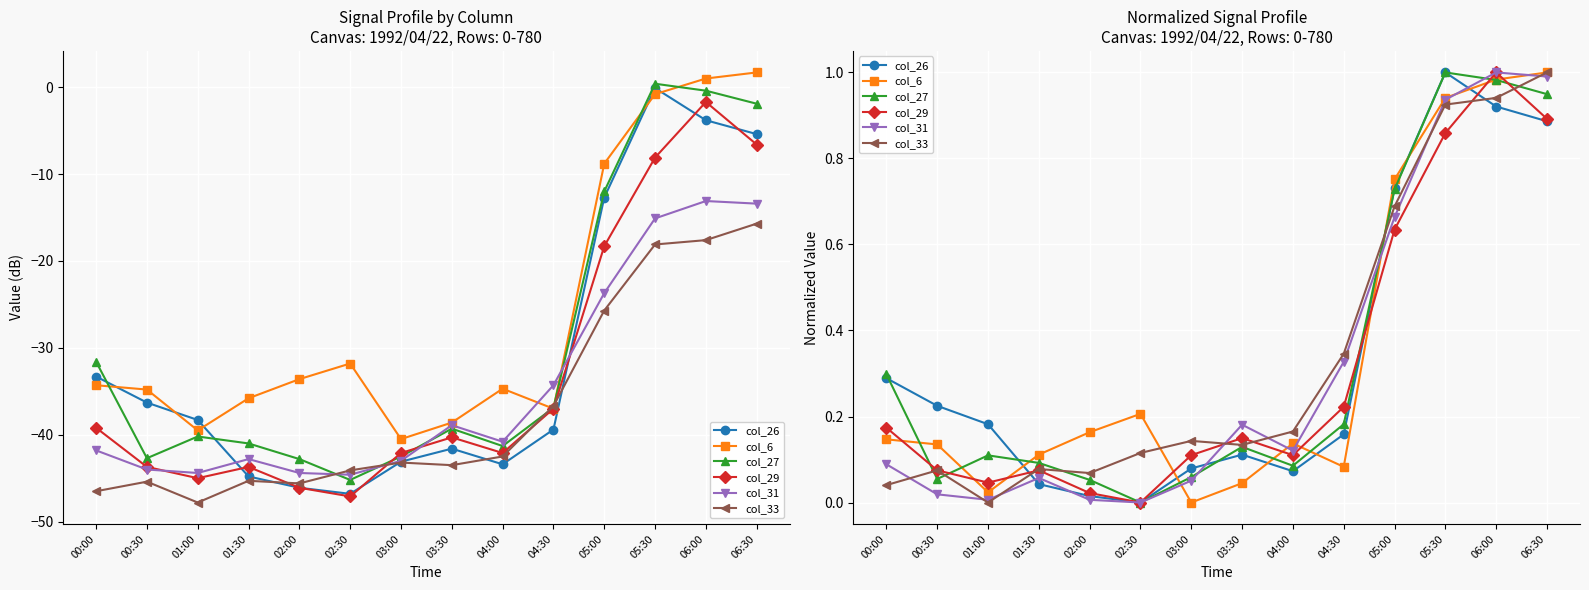

Which series changed the most between 01:00 and 05:30?

col_31